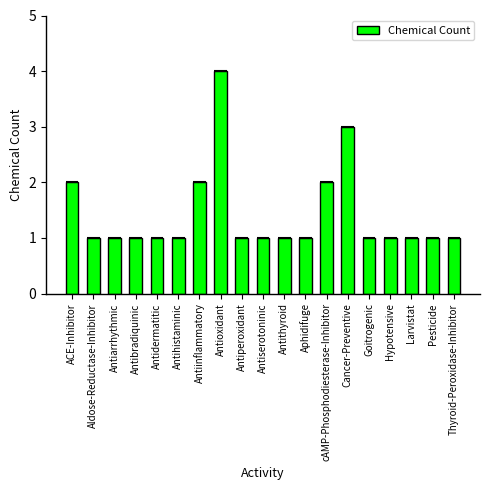

What position from the left is Antihistaminic?

6